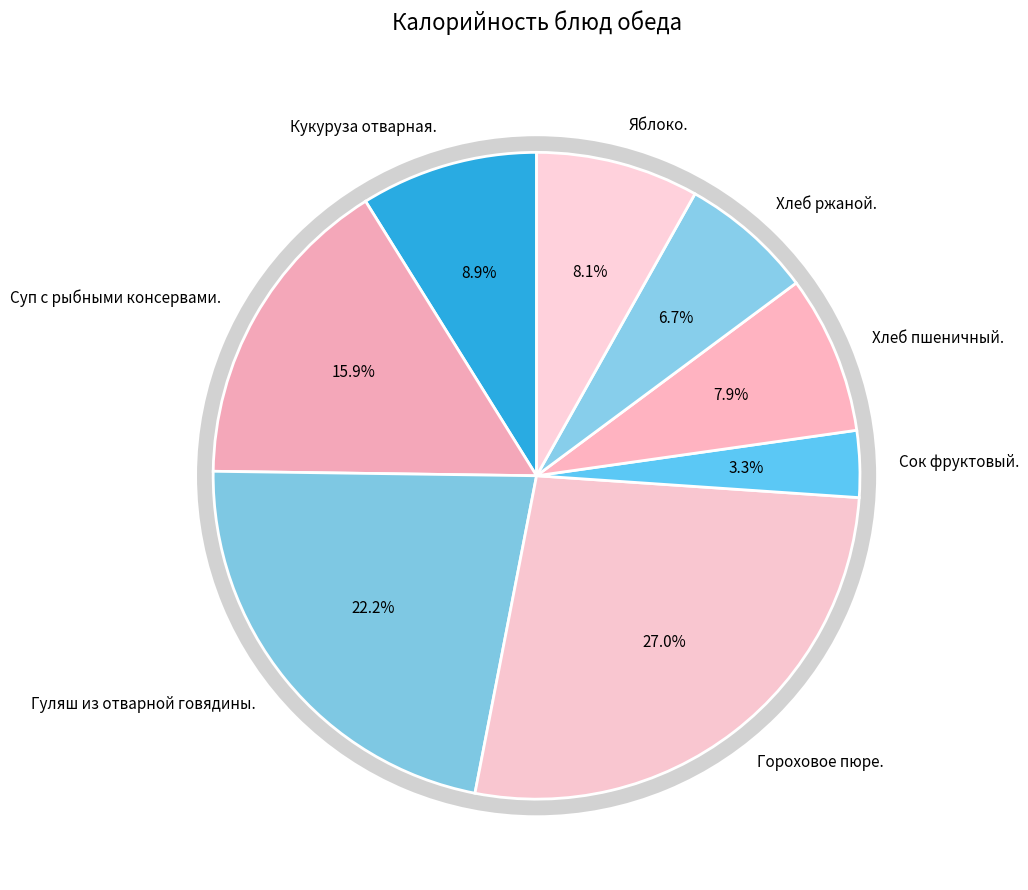

Is the sum of Гороховое пюре. and Сок фруктовый. greater than half?

No